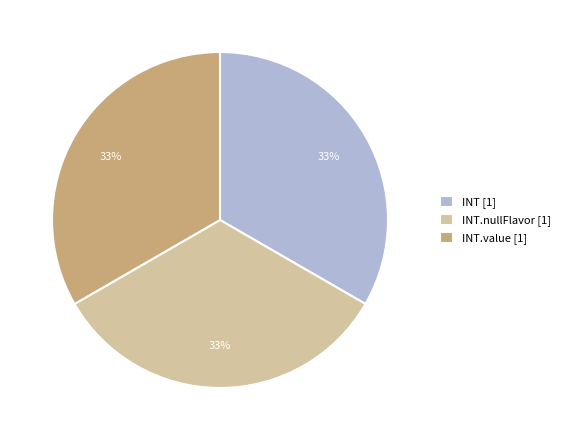

Is there any slice that represents more than half of the pie?

No